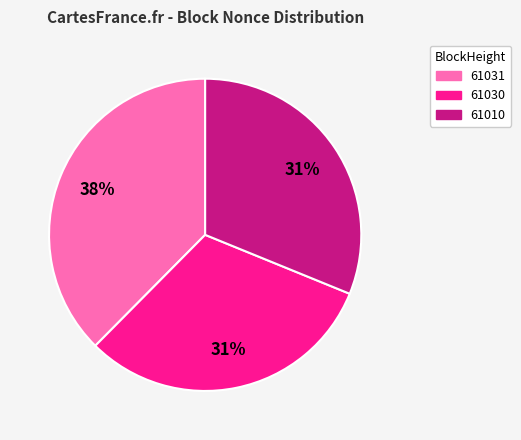

To the nearest percent, what portion does 61031 represent?

38%